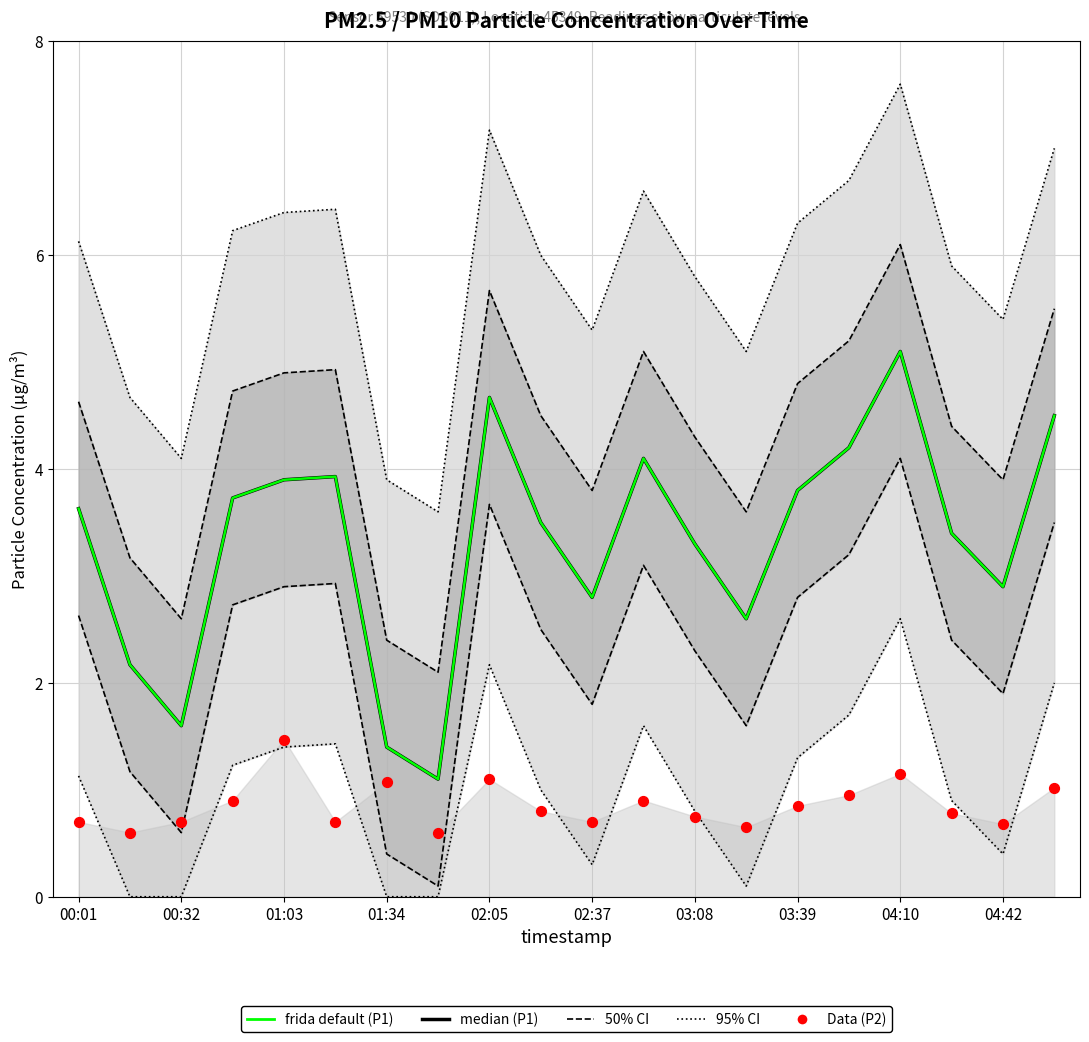

Which series has the largest total across all categories?

median (P1)